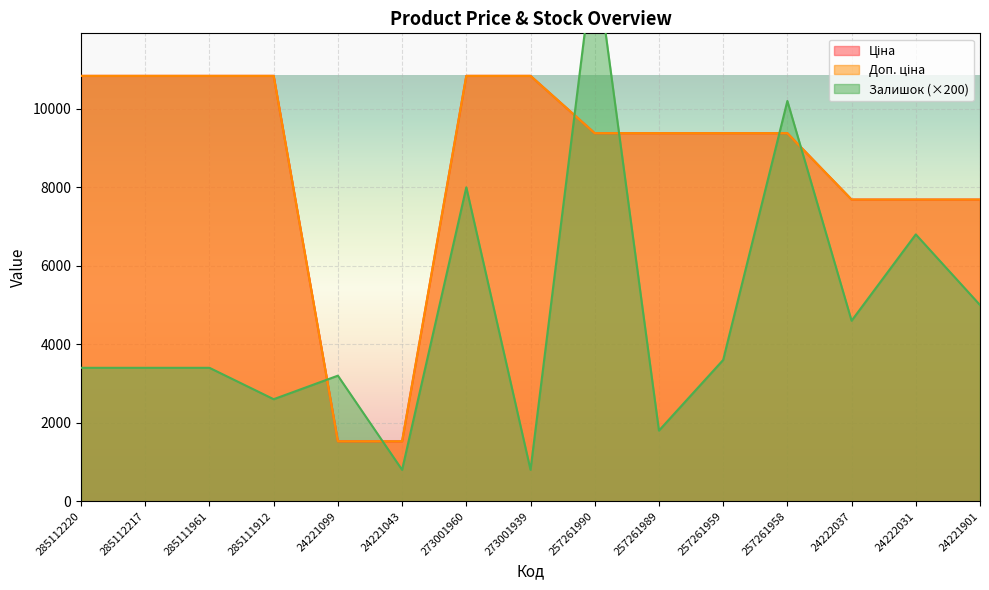

True or false: Ціна has a value of 3793.5 at 285112217.

False